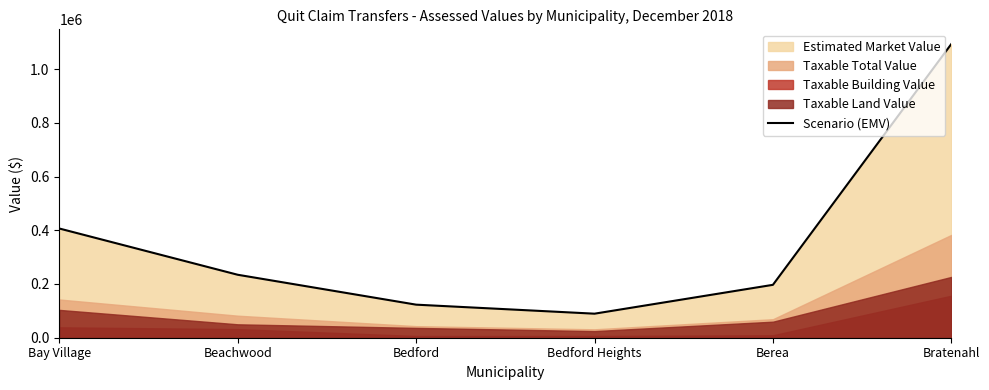

What is the value of the 5th point from the left?

196900